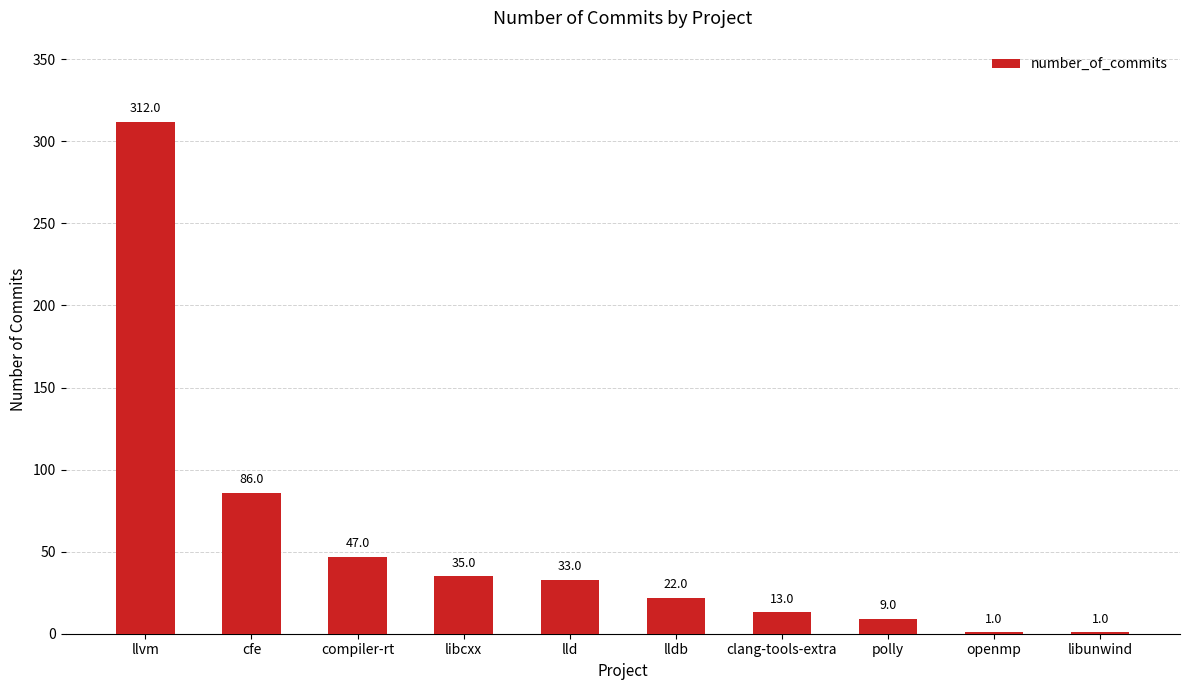

Are the bars horizontal?

No